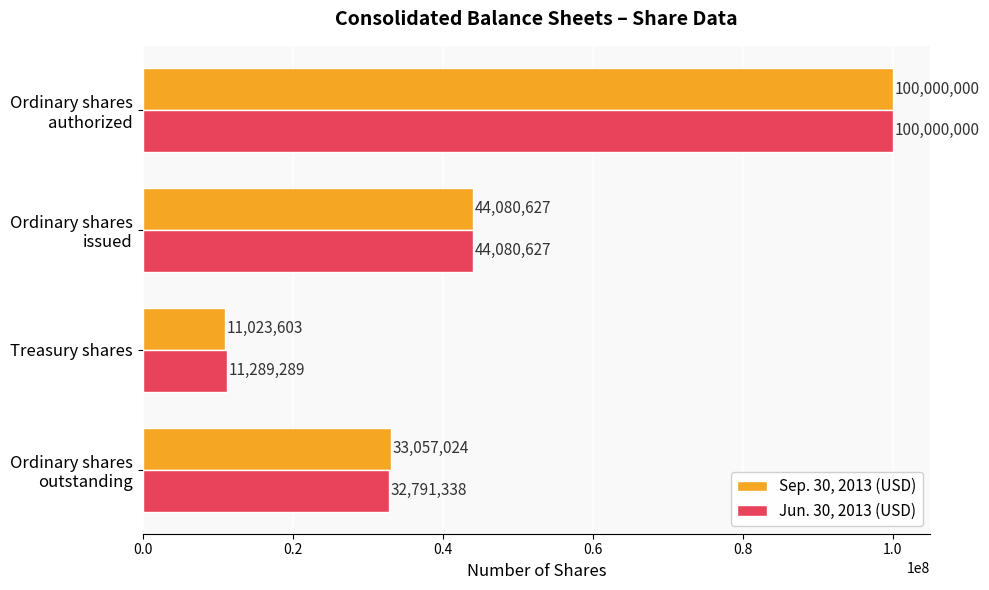

True or false: Jun. 30, 2013 (USD) has a value of 18167735 at Treasury shares.

False